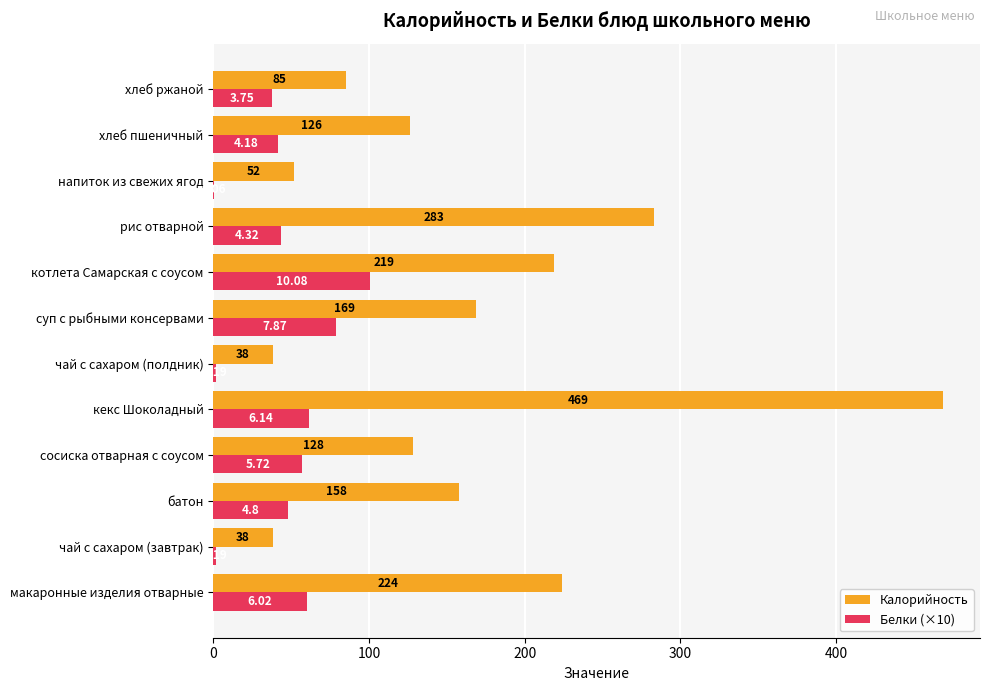

Which series changed the most between чай с сахаром (полдник) and хлеб пшеничный?

Калорийность